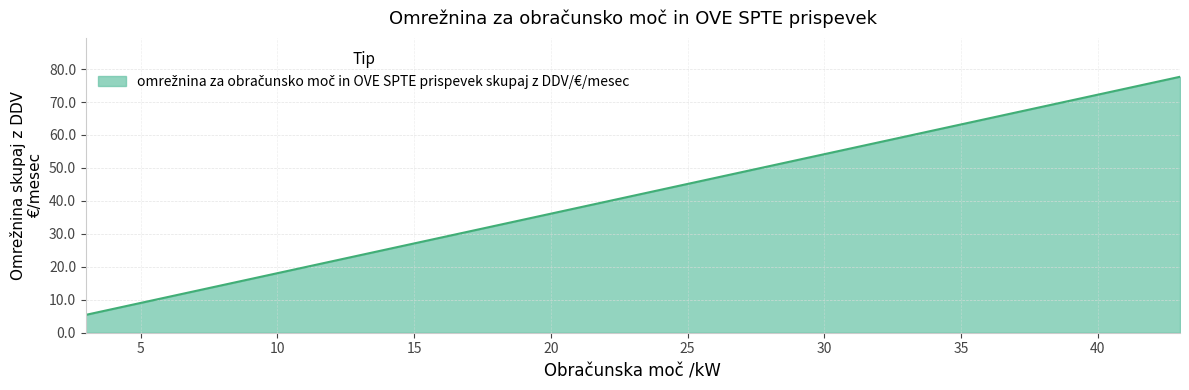

What is the maximum value shown in the chart?

77.7